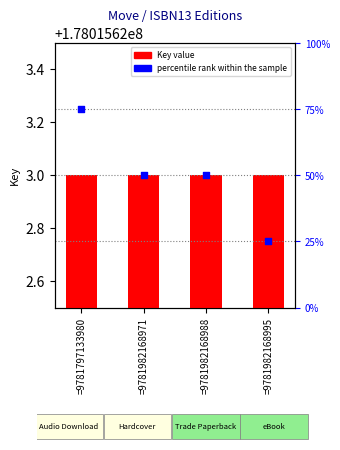

Which series has the largest Y range (max minus min)?

percentile rank within the sample